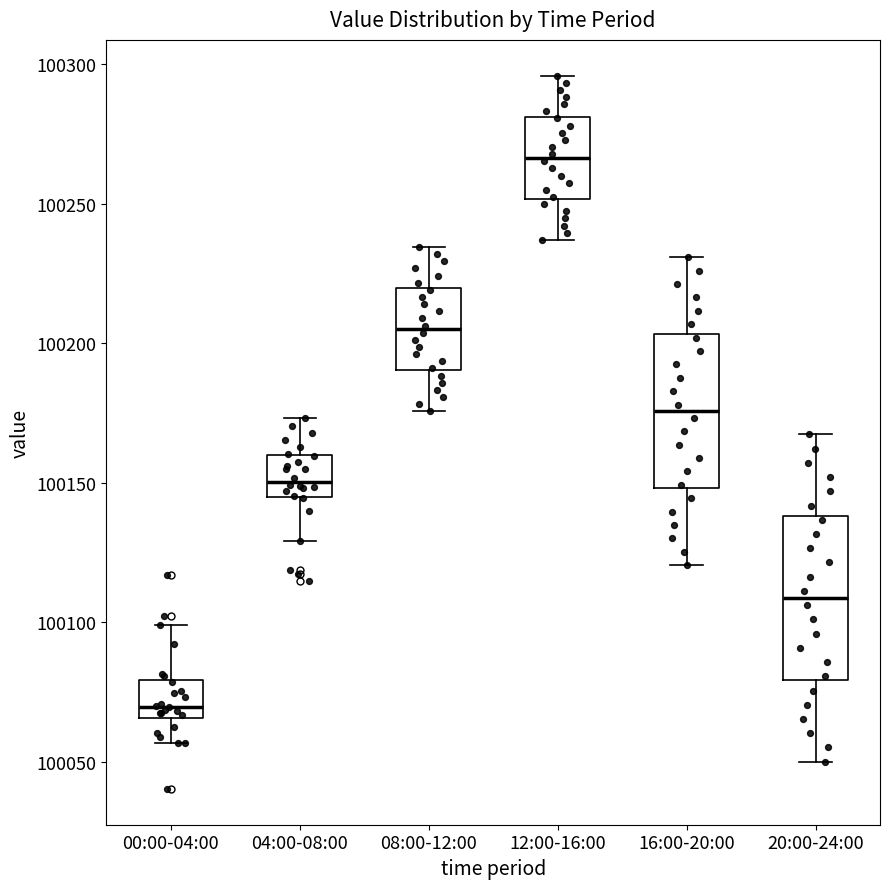

Reading left to right, read every box against the y-axis: the position of its median line, the range the box covers, and the ends of its whiskers. The values are not printed on the chart, so give them approximately, as read against the axis.

00:00-04:00: median 100070, box 100065 to 100080, whiskers 100055 to 100100
04:00-08:00: median 100150, box 100145 to 100160, whiskers 100130 to 100175
08:00-12:00: median 100205, box 100190 to 100220, whiskers 100175 to 100235
12:00-16:00: median 100265, box 100250 to 100280, whiskers 100235 to 100295
16:00-20:00: median 100175, box 100150 to 100205, whiskers 100120 to 100230
20:00-24:00: median 100110, box 100080 to 100140, whiskers 100050 to 100165